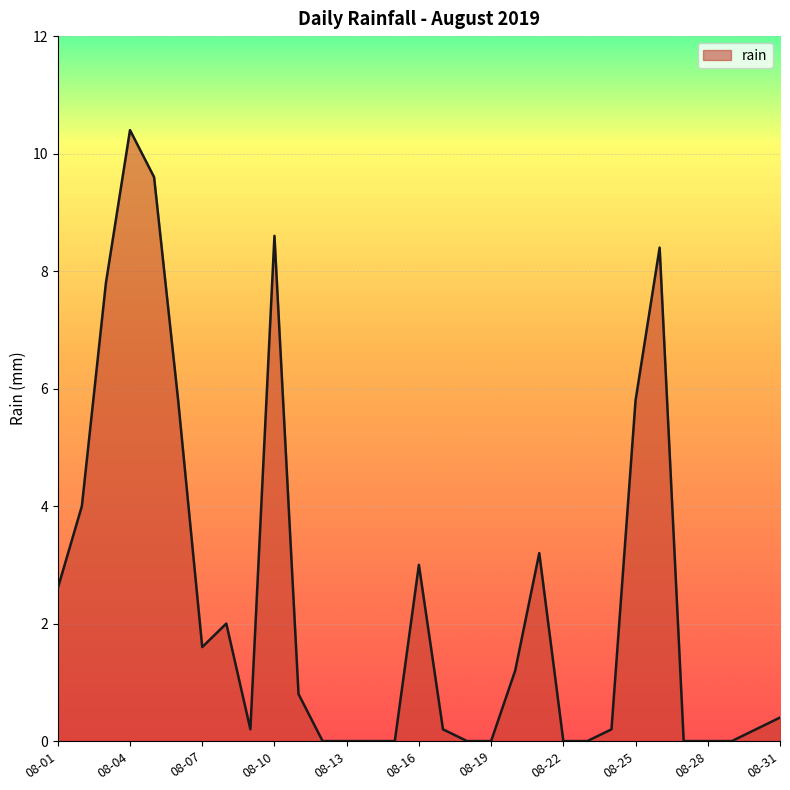

What is the difference between the maximum and minimum values?

10.4